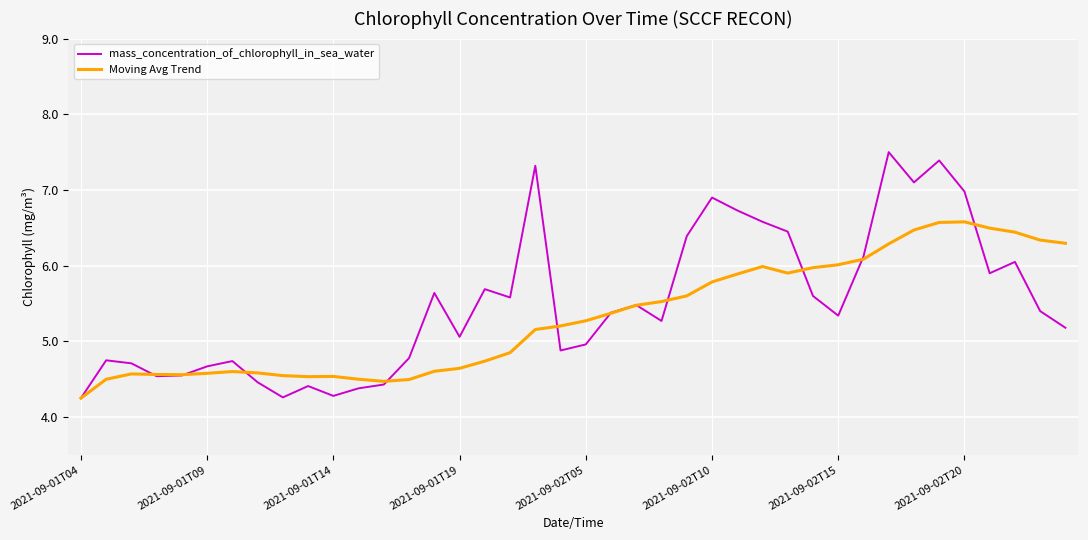

How many series are shown in this chart?

2